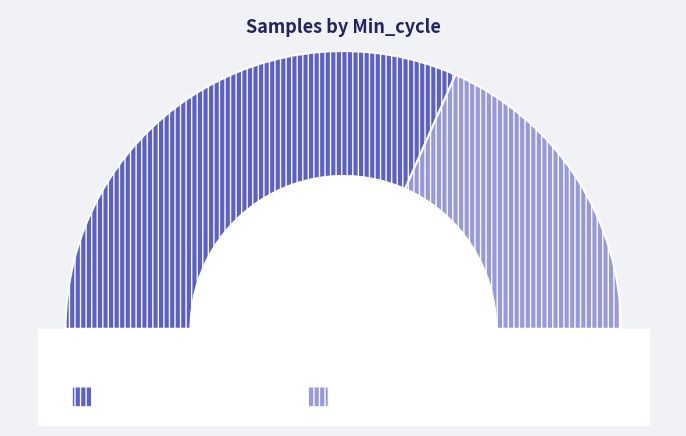

Between Min_cycle_20110 and Min_cycle_20014, which is larger?

Min_cycle_20014